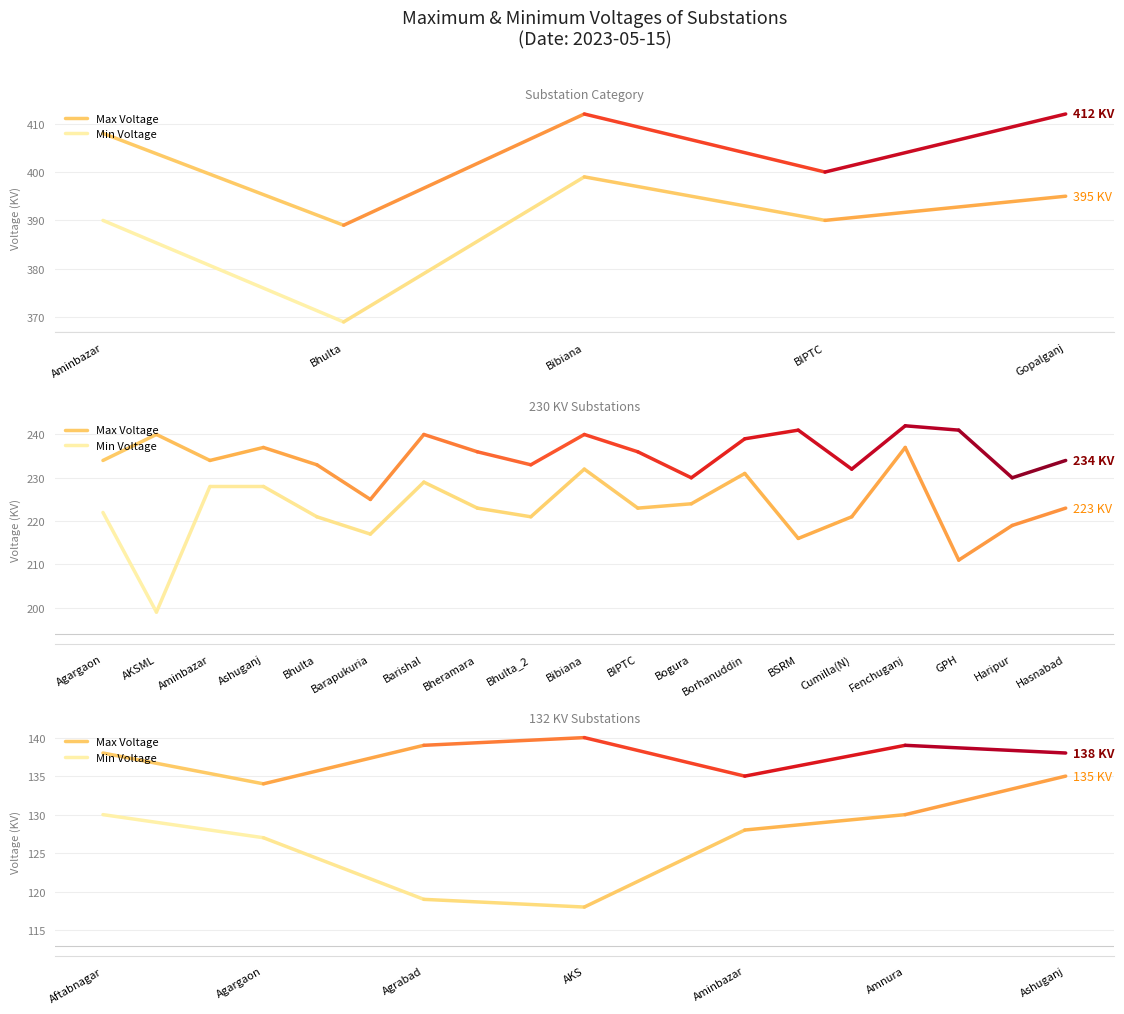

What is the label of the 2nd point from the left?

Agargaon